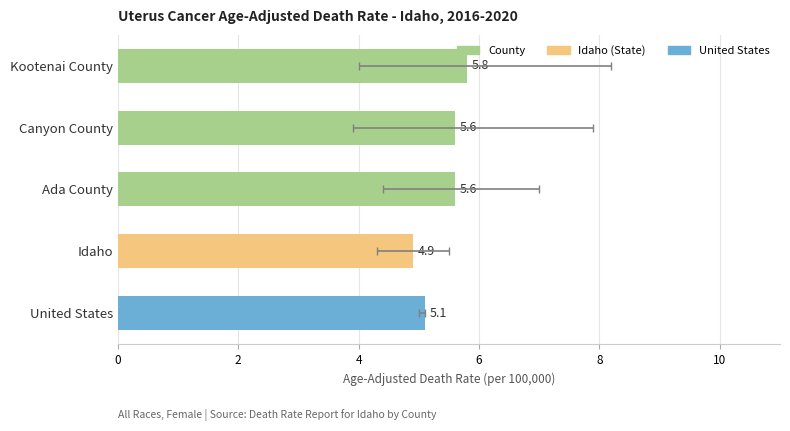

What is the minimum value shown in the chart?

4.9